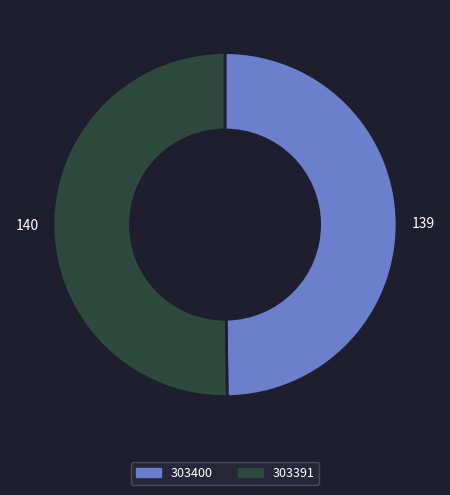

The 303400 slice represents 50% of the pie. True or false?

True